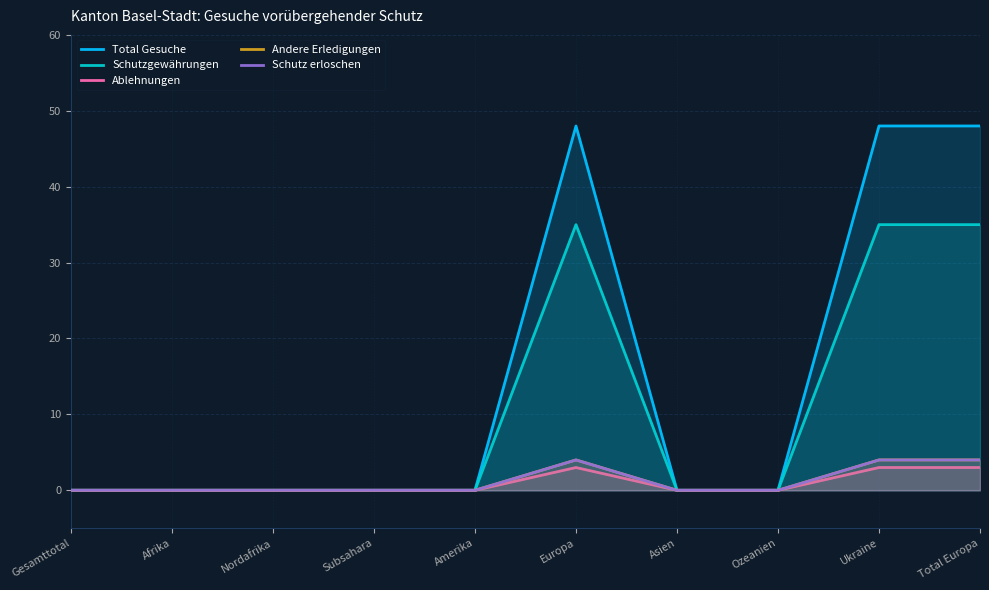

What is the label of the 5th point from the right?

Europa